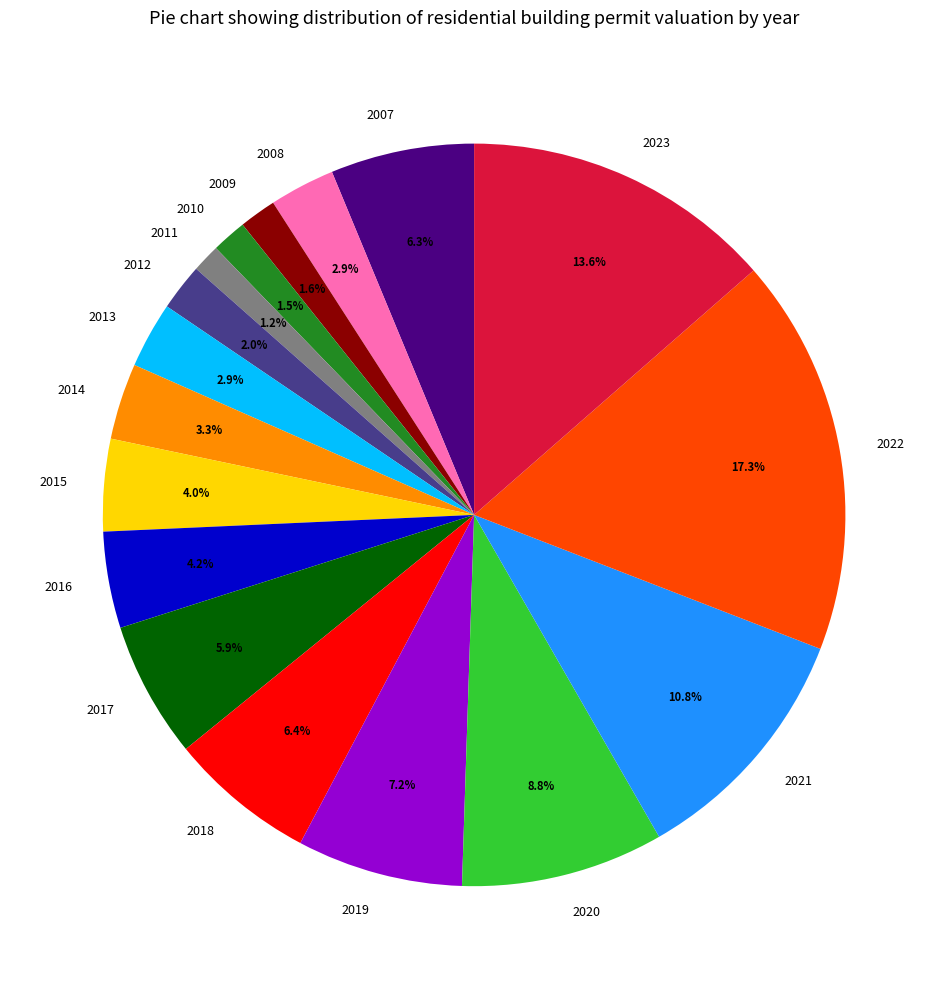

The 2009 slice represents 2% of the pie. True or false?

True